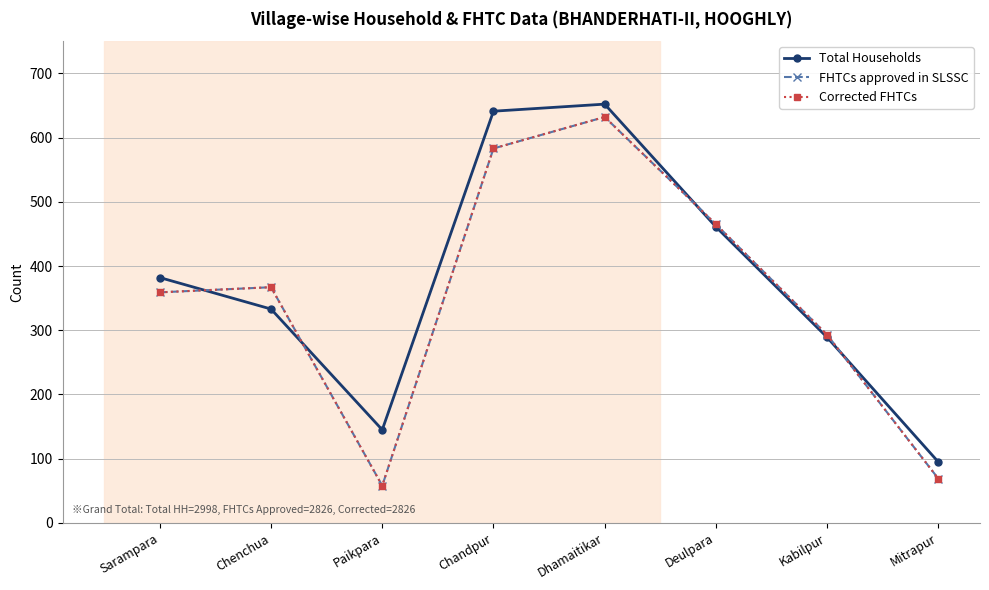

Does the chart have visible grid lines?

Yes